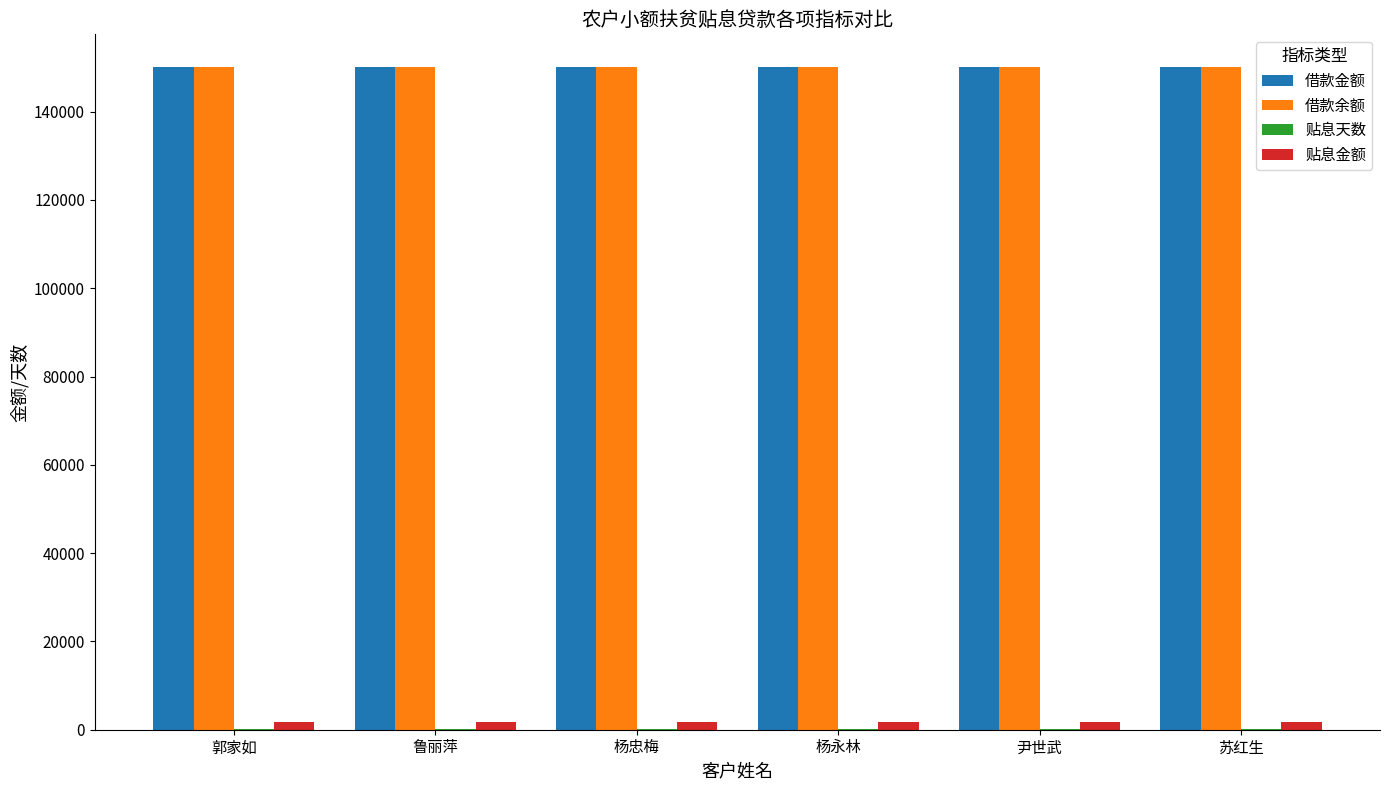

What is the greatest value displayed?

150000.0